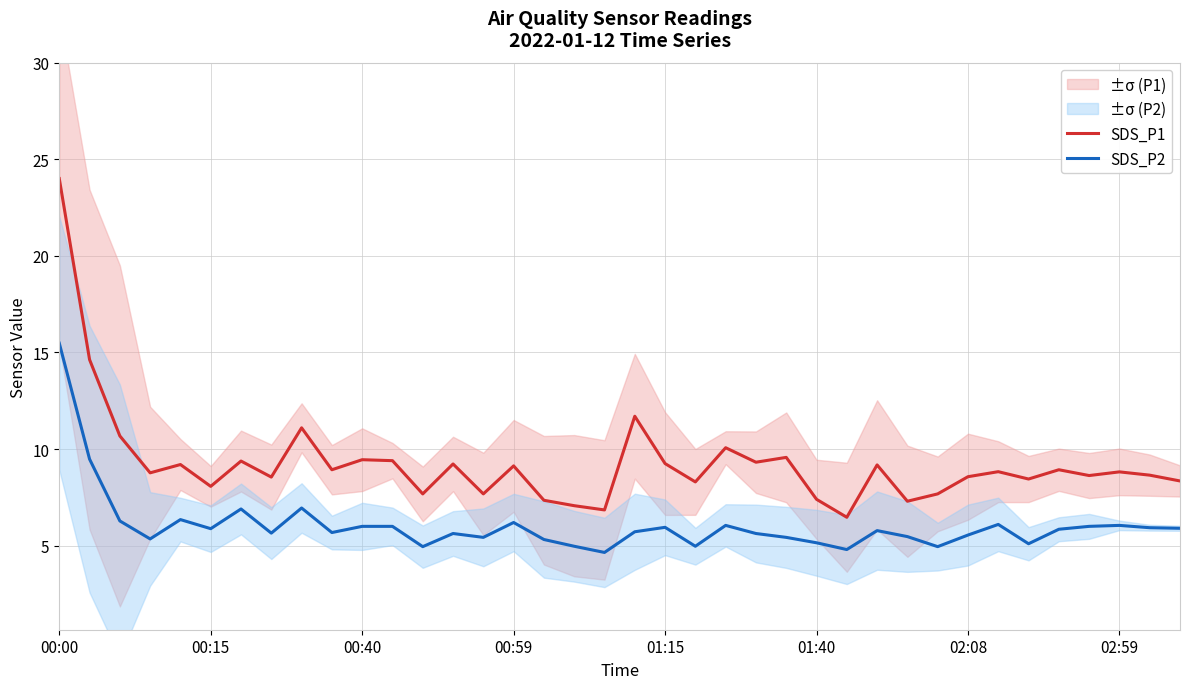

At how many categories does at least one series exceed 19?

1